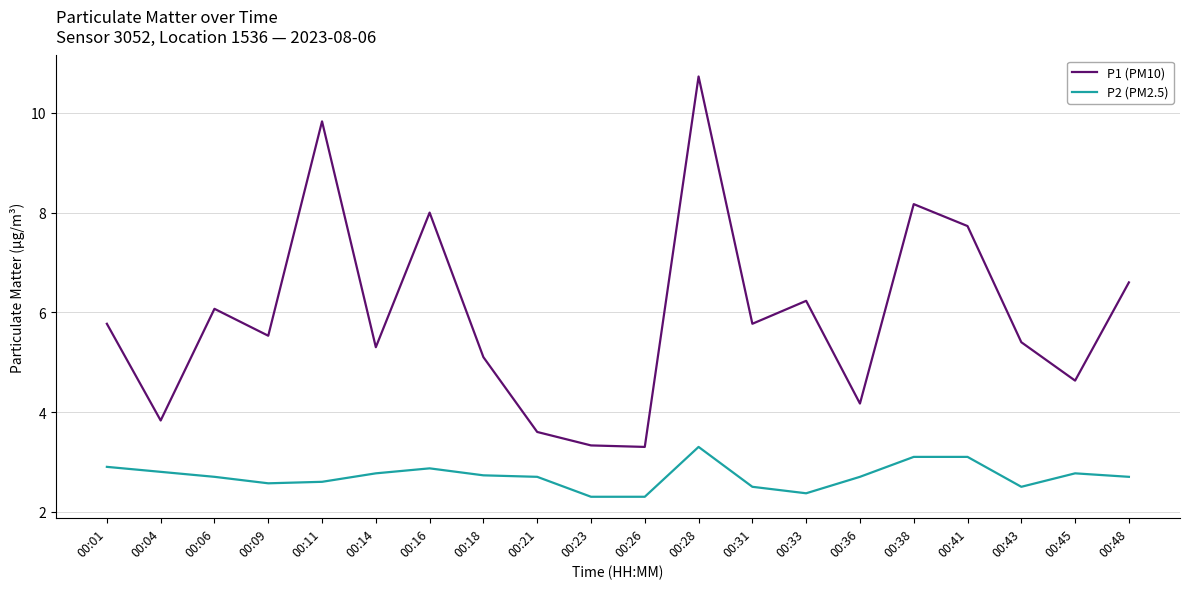

Reading left to right, what are all the values shown in this chart?

P1 (PM10): 00:01=5.8	00:04=3.8	00:06=6.1	00:09=5.5	00:11=9.8	00:14=5.3	00:16=8.0	00:18=5.1	00:21=3.6	00:23=3.3	00:26=3.3	00:28=10.7	00:31=5.8	00:33=6.2	00:36=4.2	00:38=8.2	00:41=7.7	00:43=5.4	00:45=4.6	00:48=6.6
P2 (PM2.5): 00:01=2.9	00:04=2.8	00:06=2.7	00:09=2.6	00:11=2.6	00:14=2.8	00:16=2.9	00:18=2.7	00:21=2.7	00:23=2.3	00:26=2.3	00:28=3.3	00:31=2.5	00:33=2.4	00:36=2.7	00:38=3.1	00:41=3.1	00:43=2.5	00:45=2.8	00:48=2.7